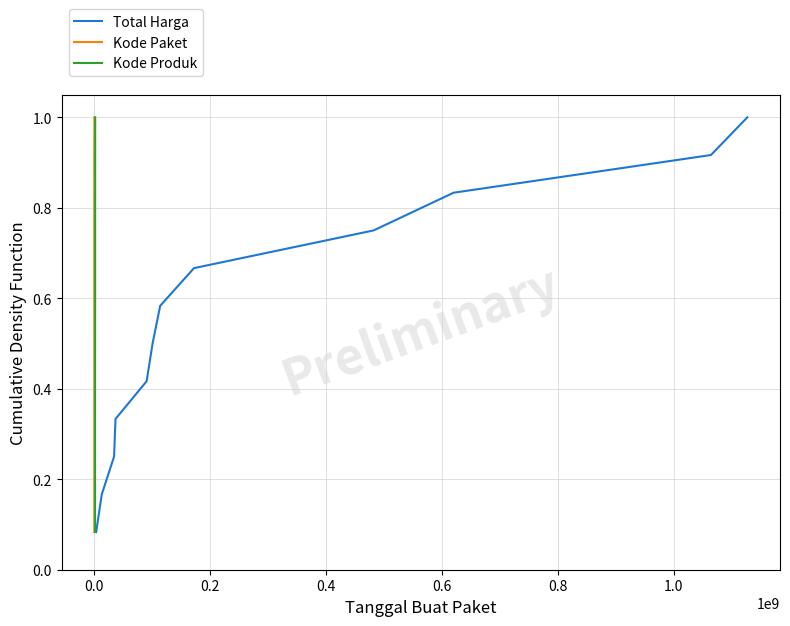

What is the difference between the maximum and second lowest values in the Kode Produk series?

0.8